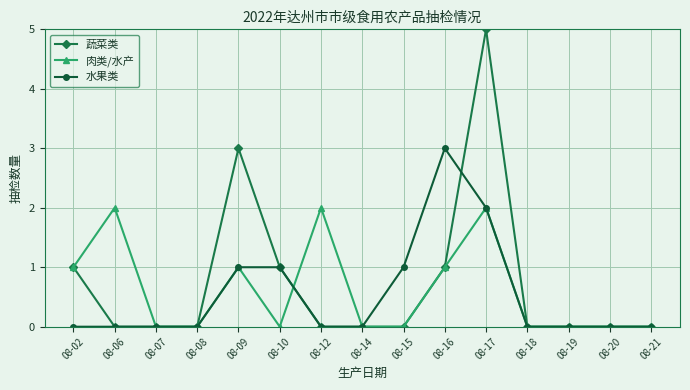

How many categories are shown in the chart?

15